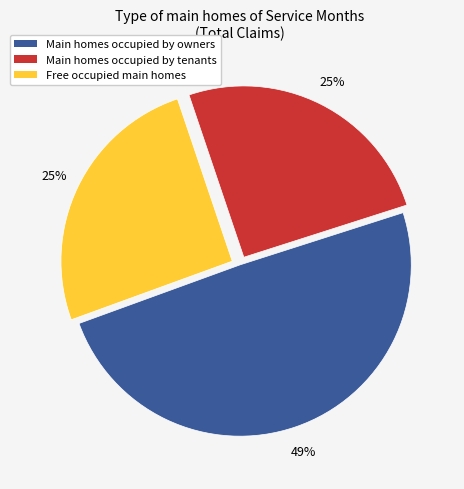

Does any single category account for the majority?

No